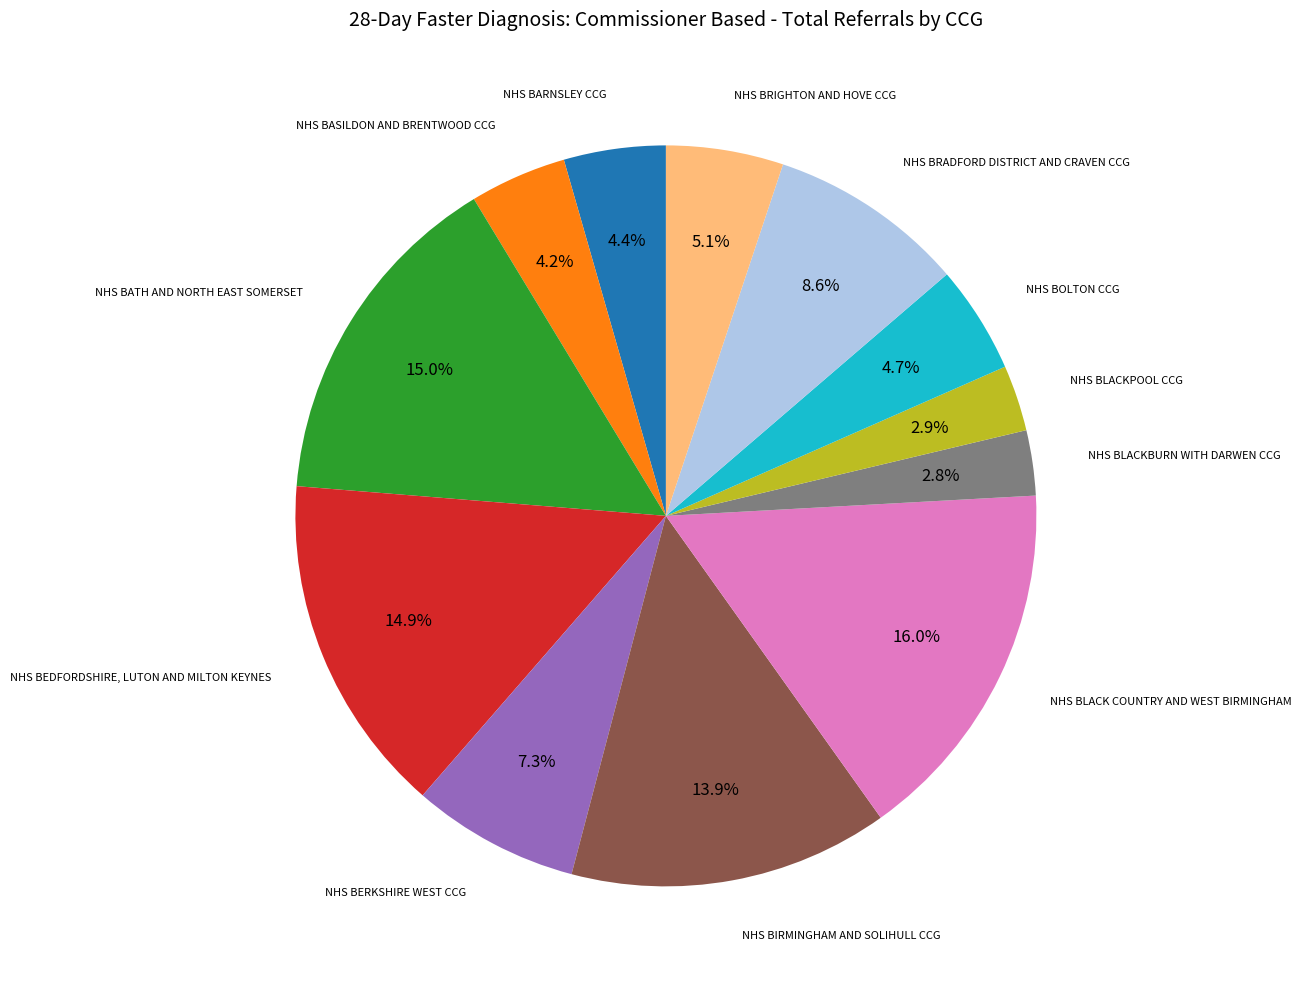

What is the ratio of the value at NHS BERKSHIRE WEST CCG to the value at NHS BLACK COUNTRY AND WEST BIRMINGHAM?

0.5